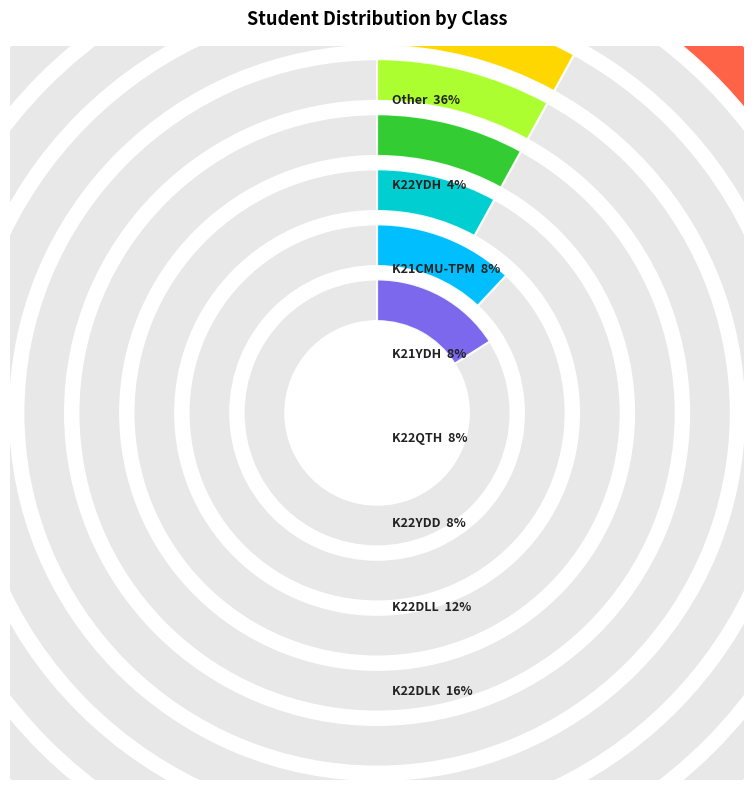

Is K22DLK the majority of the pie?

No